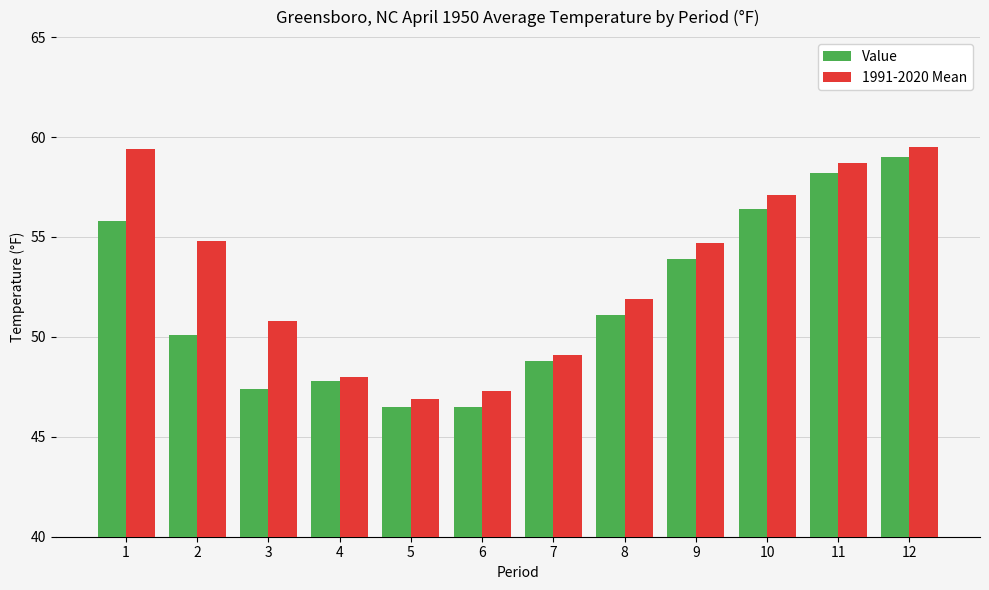

What is the value of the 1991-2020 Mean bar at the 6th from the left?

47.3